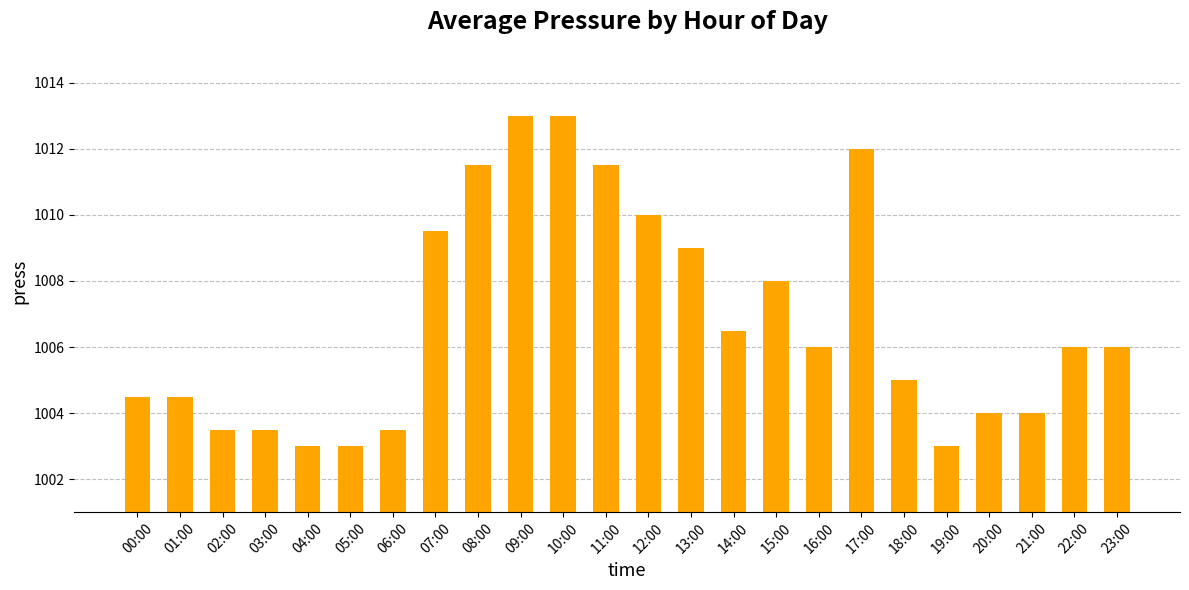

Where does the data first go above 1006?

07:00